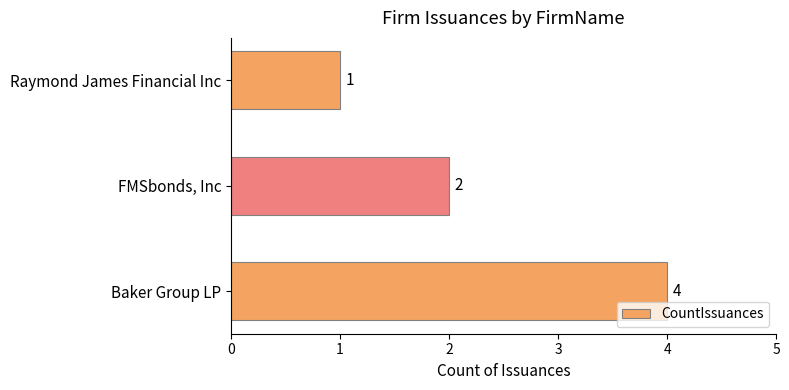

What is the difference between the values at Baker Group LP and Raymond James Financial Inc?

3